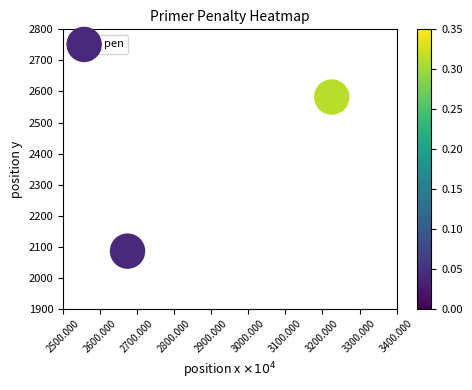

List the coordinates of all points as (Y, X) pairs, reading left to right.

(2086, 2674)  (2582, 3225)